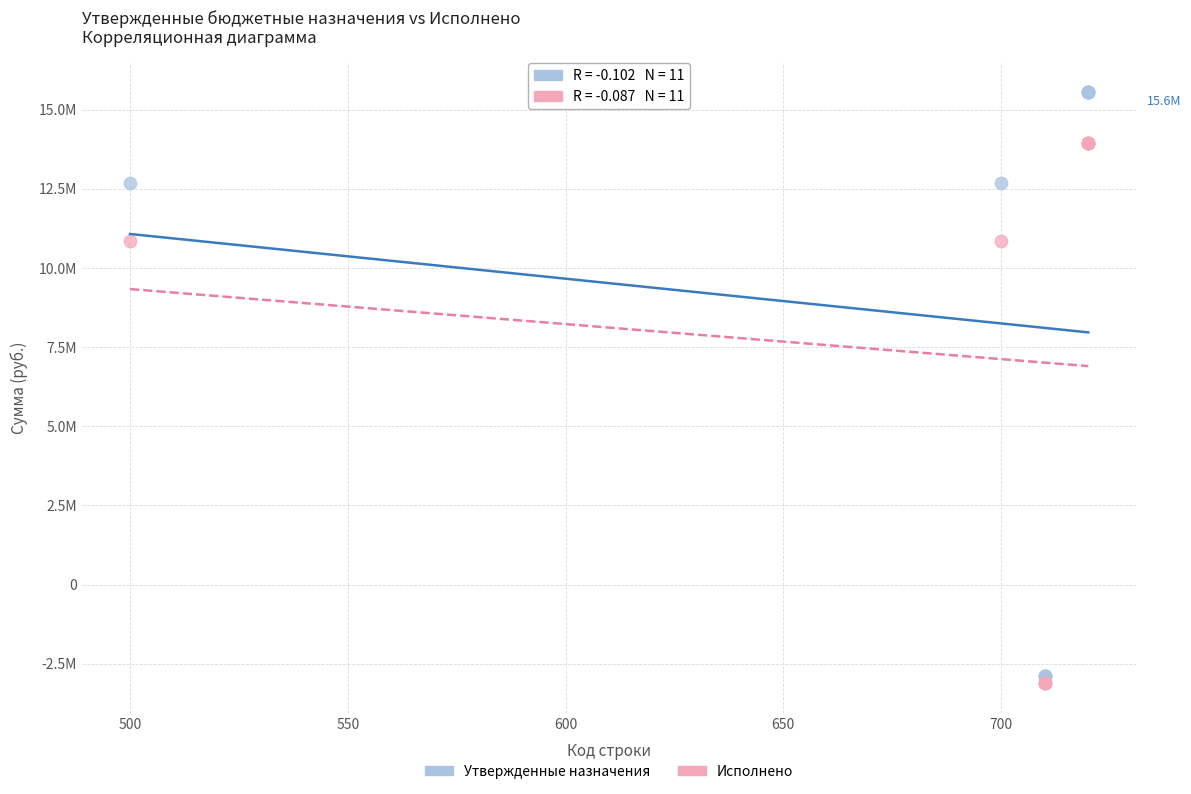

Which series reaches the maximum Y coordinate?

Утвержденные назначения